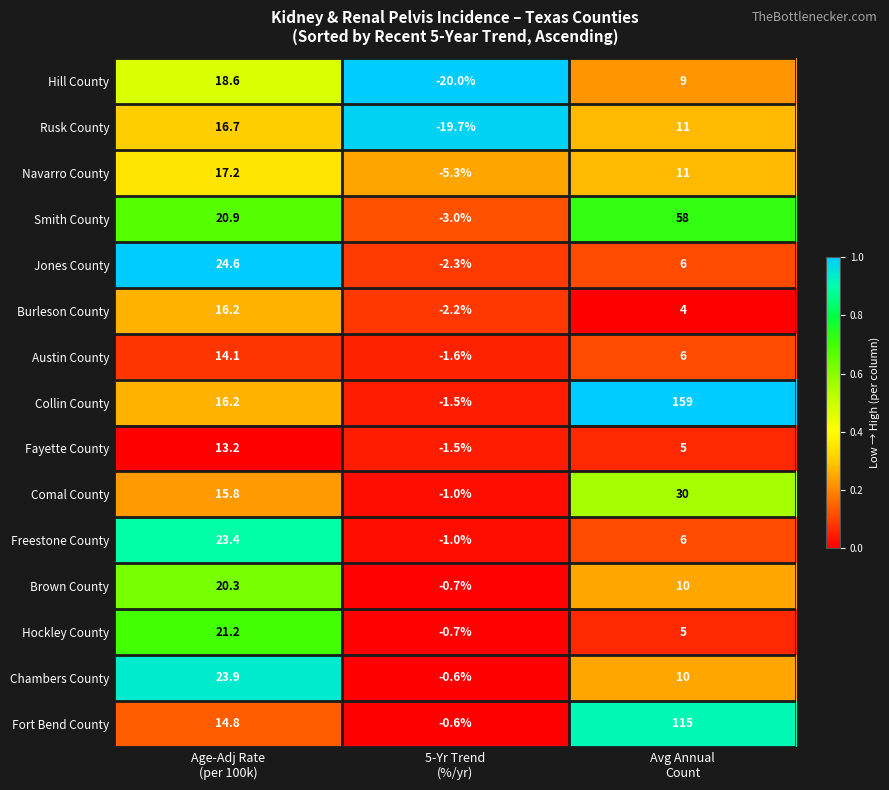

Count the number of data series in this chart.

15